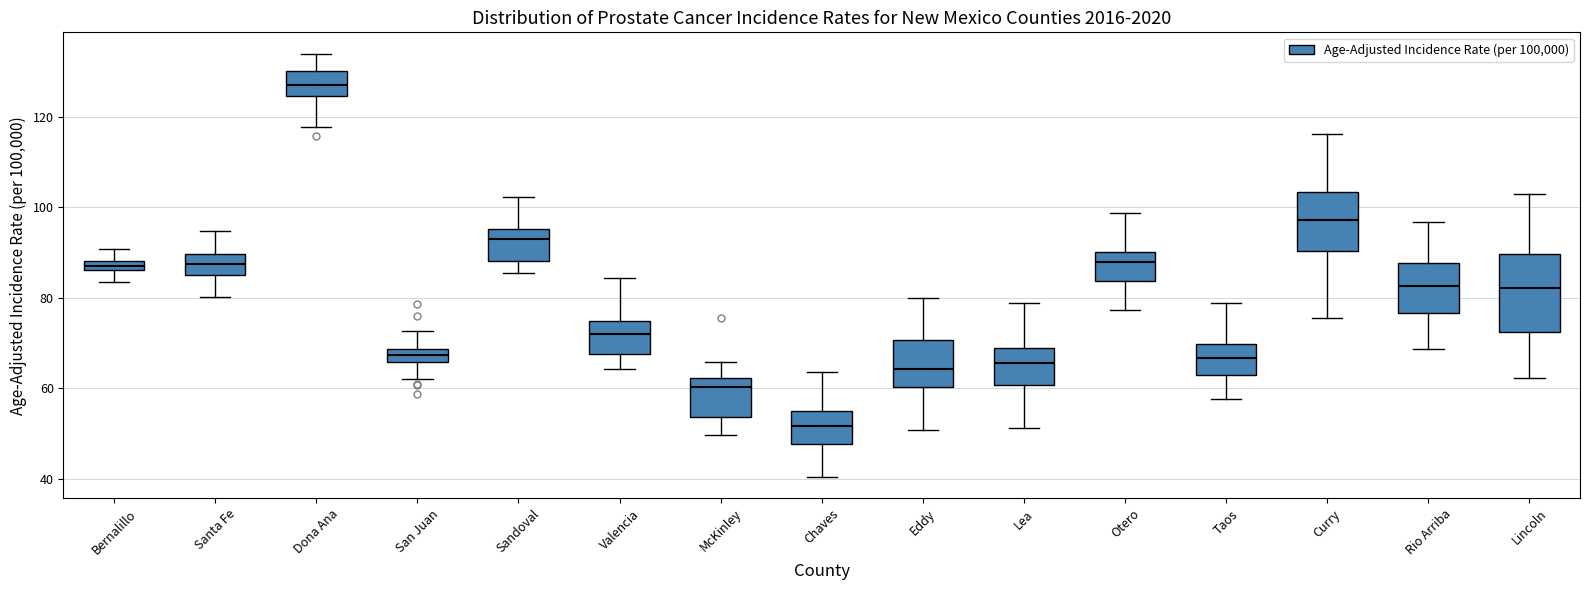

Where does the upper whisker of the box for Lincoln end on the y-axis? The values are not printed on the chart, so give them approximately, as read against the axis.

102